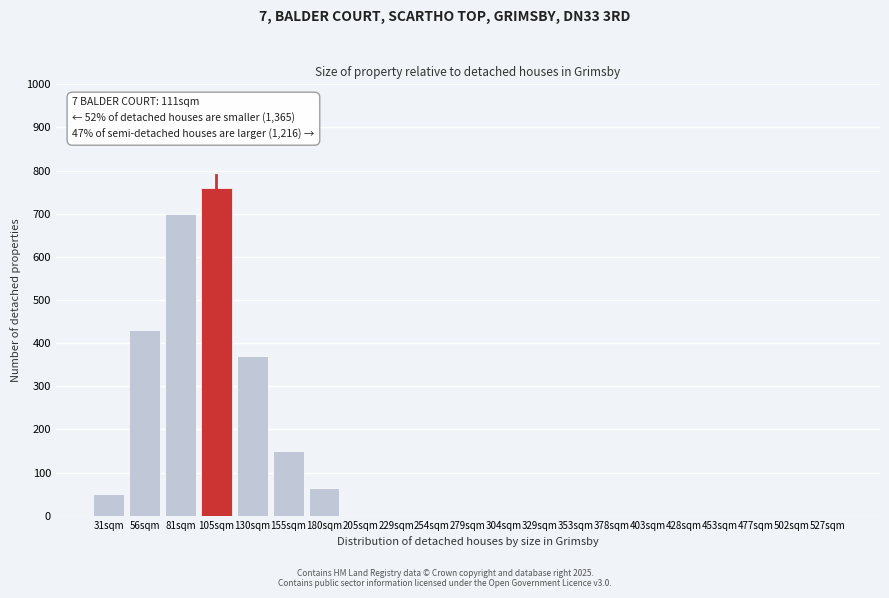

Reading left to right, extract all data points from this chart.

31sqm=50	56sqm=430	81sqm=700	105sqm=760	130sqm=370	155sqm=150	180sqm=65	205sqm=0	229sqm=0	254sqm=0	279sqm=0	304sqm=0	329sqm=0	353sqm=0	378sqm=0	403sqm=0	428sqm=0	453sqm=0	477sqm=0	502sqm=0	527sqm=0